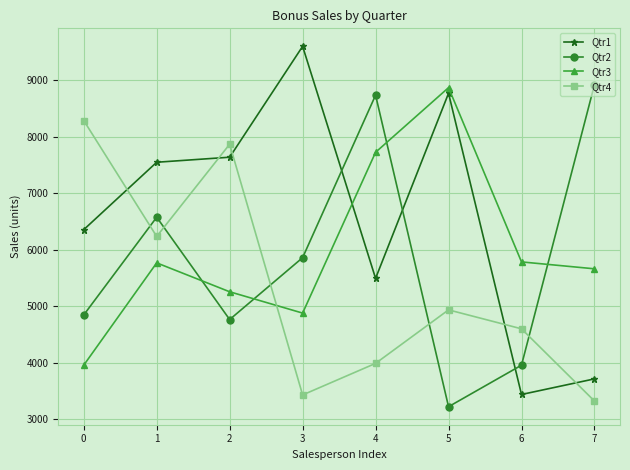

Which series has the largest total across all categories?

Qtr1